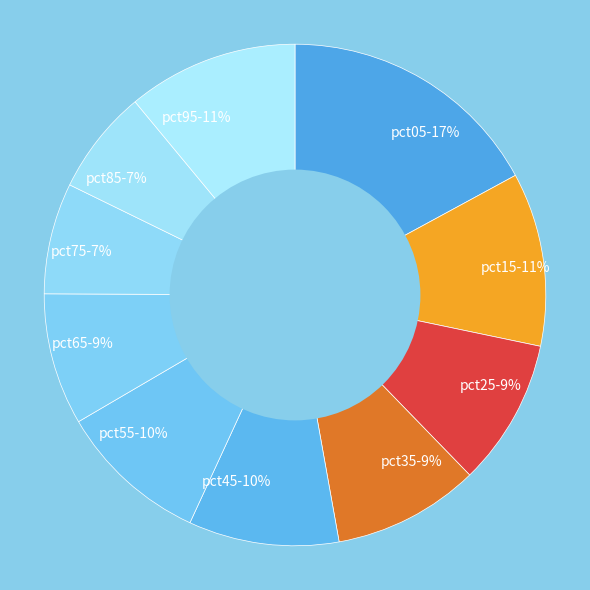

How many segments does this pie chart have?

10